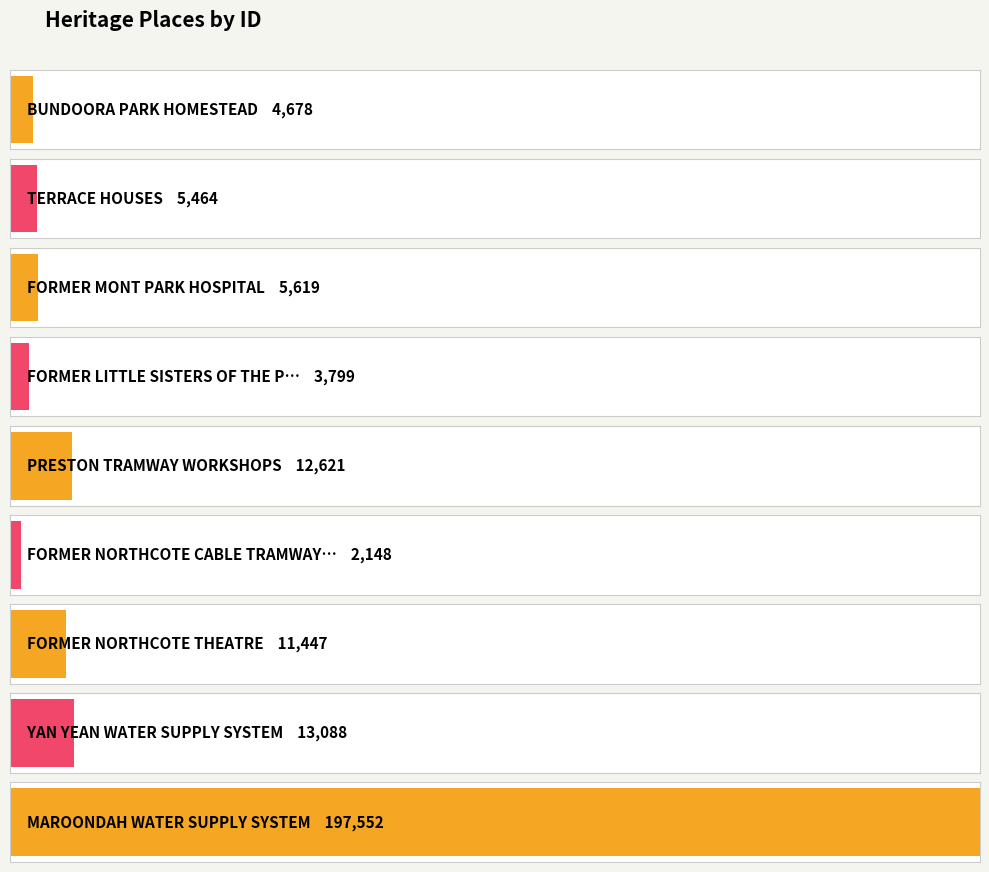

Count the number of values greater than 5619.

4